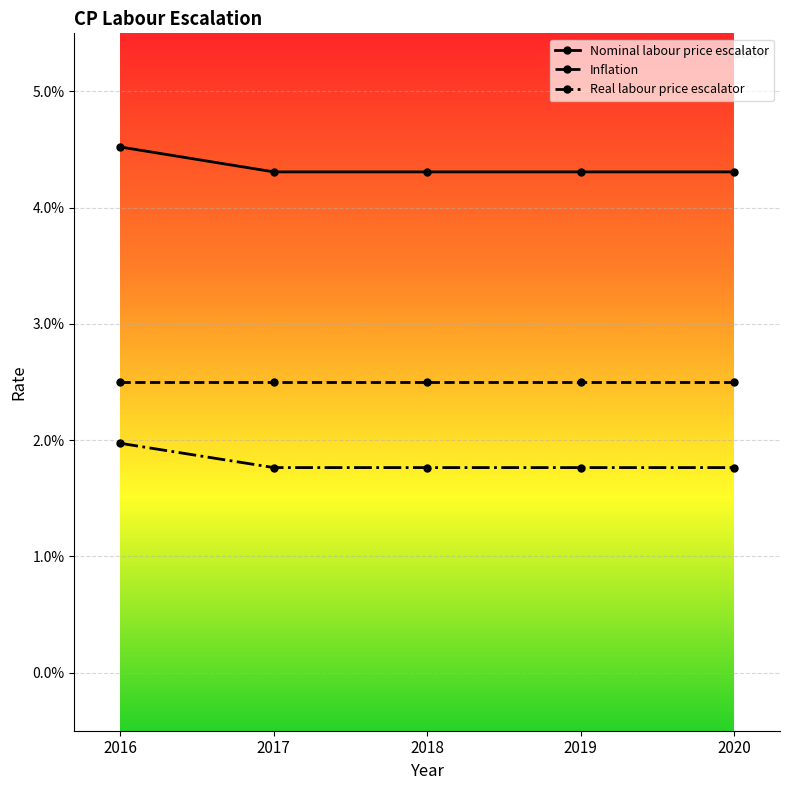

True or false: Real labour price escalator and Nominal labour price escalator intersect in this chart.

False